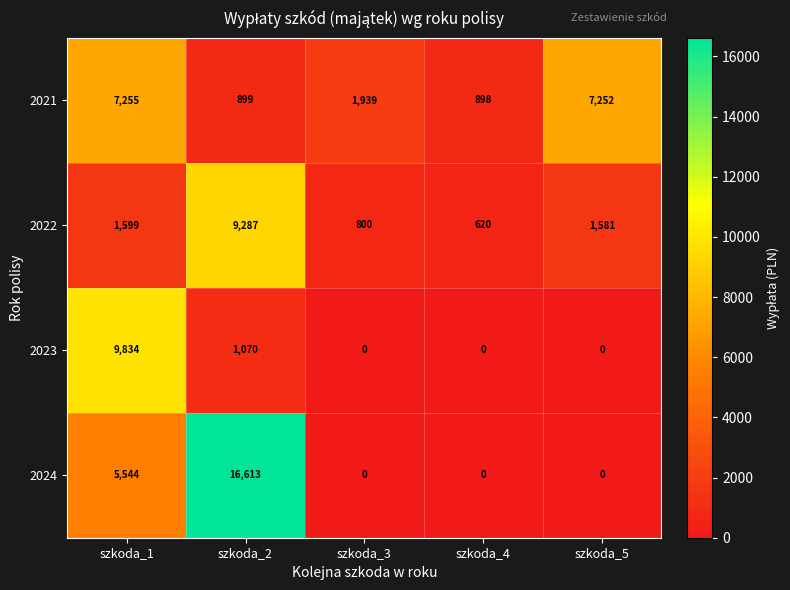

How many data points in 2021 are less than 1939?

2